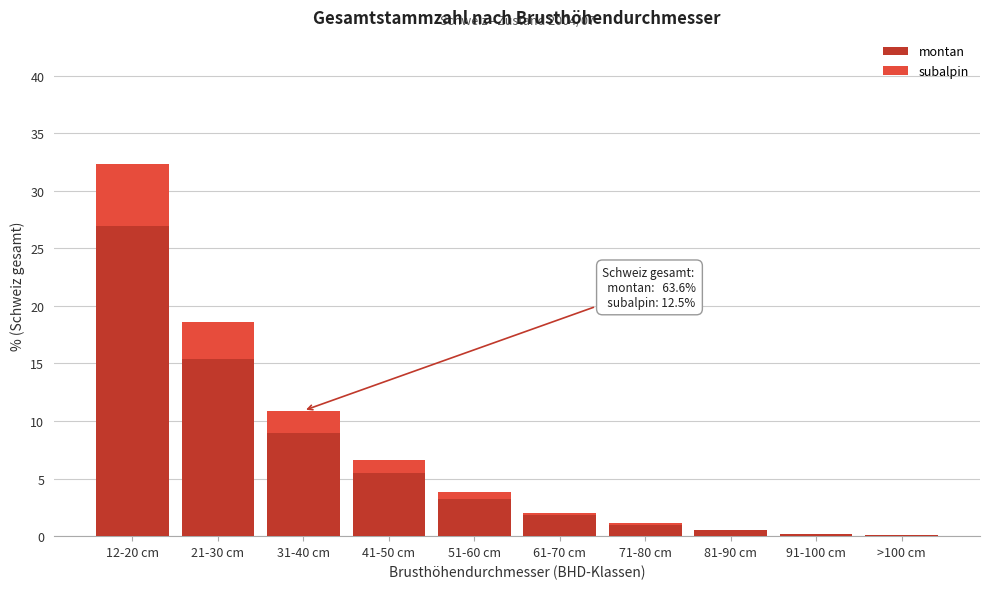

At which label is montan closest to 13?

21-30 cm